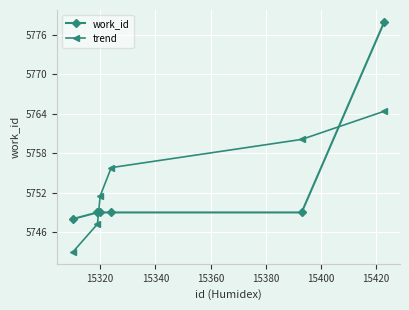

What is the average value of the work_id series?

5753.7